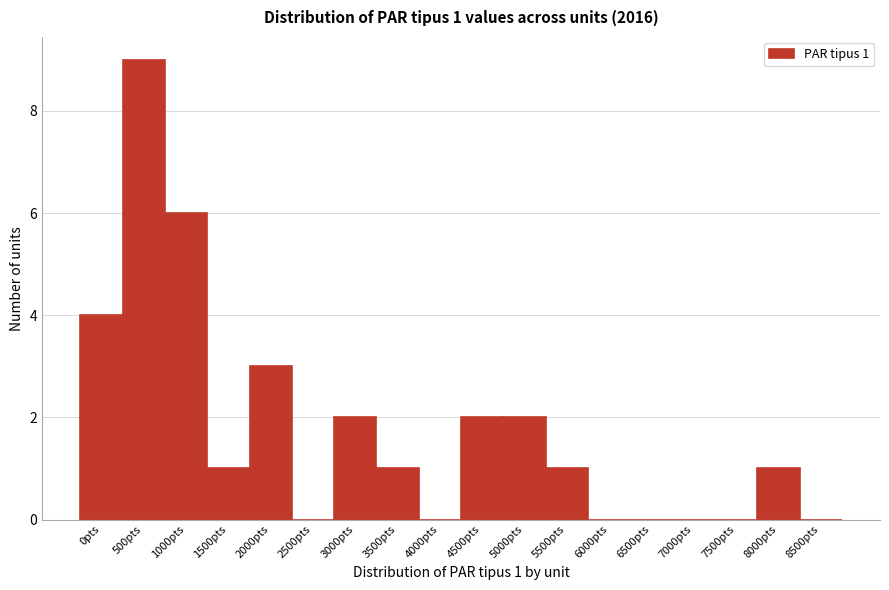

Reading left to right, list all the values displayed in this chart.

0pts=4	500pts=9	1000pts=6	1500pts=1	2000pts=3	2500pts=0	3000pts=2	3500pts=1	4000pts=0	4500pts=2	5000pts=2	5500pts=1	6000pts=0	6500pts=0	7000pts=0	7500pts=0	8000pts=1	8500pts=0